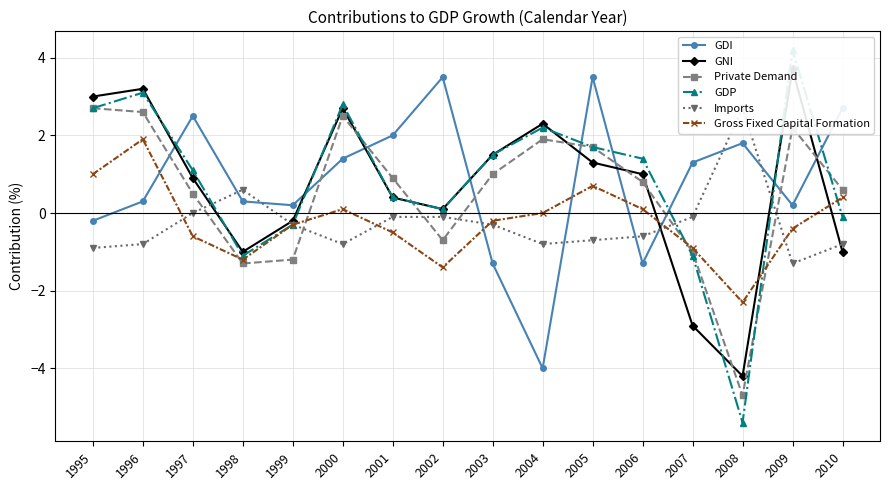

Reading left to right, extract all data points from this chart.

GDI: -0.2	0.3	2.5	0.3	0.2	1.4	2.0	3.5	-1.3	-4.0	3.5	-1.3	1.3	1.8	0.2	2.7
GNI: 3.0	3.2	0.9	-1.0	-0.2	2.7	0.4	0.1	1.5	2.3	1.3	1.0	-2.9	-4.2	3.7	-1.0
Private Demand: 2.7	2.6	0.5	-1.3	-1.2	2.5	0.9	-0.7	1.0	1.9	1.7	0.8	-1.0	-4.7	2.2	0.6
GDP: 2.7	3.1	1.1	-1.1	-0.3	2.8	0.4	0.1	1.5	2.2	1.7	1.4	-1.1	-5.4	4.2	-0.1
Imports: -0.9	-0.8	-0.0	0.6	-0.3	-0.8	-0.1	-0.1	-0.3	-0.8	-0.7	-0.6	-0.1	2.7	-1.3	-0.8
Gross Fixed Capital Formation: 1.0	1.9	-0.6	-1.2	-0.3	0.1	-0.5	-1.4	-0.2	0.0	0.7	0.1	-0.9	-2.3	-0.4	0.4